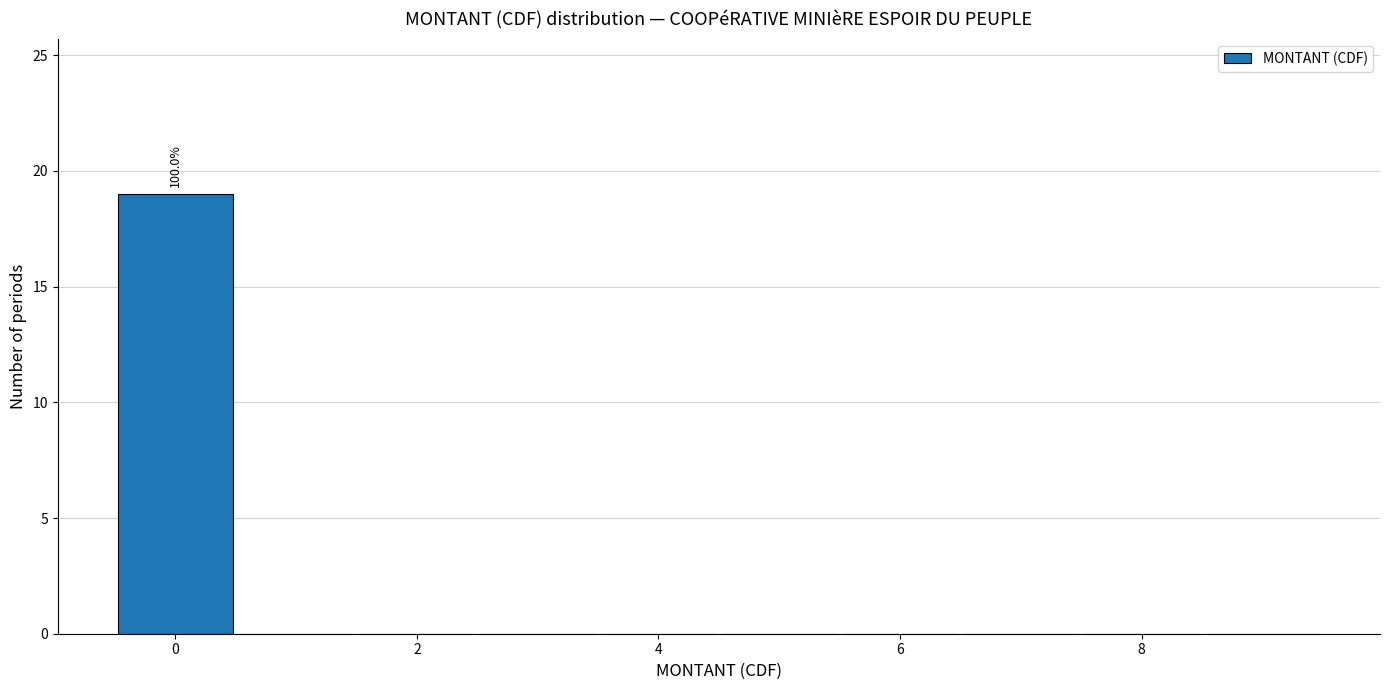

Over which range of the x-axis is the bar tallest?

-0.5 to 0.5